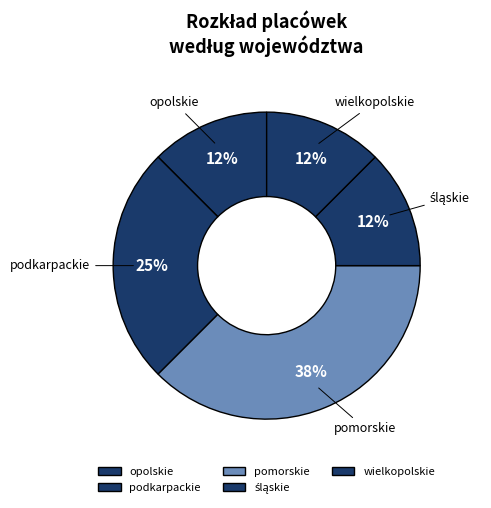

What is the ratio of the value at pomorskie to the value at podkarpackie?

1.5